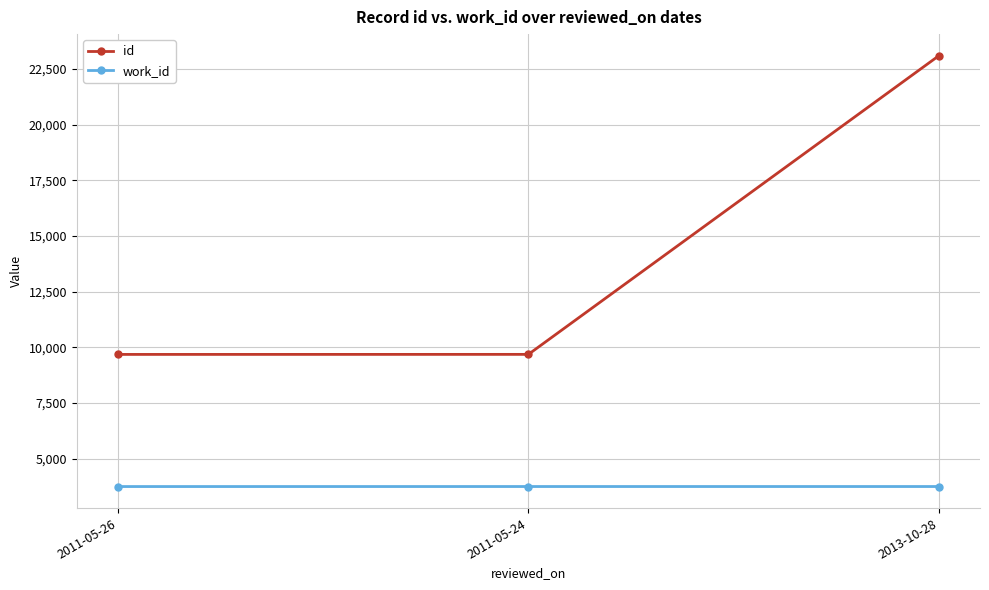

What value does the work_id series have at 2013-10-28?

3753